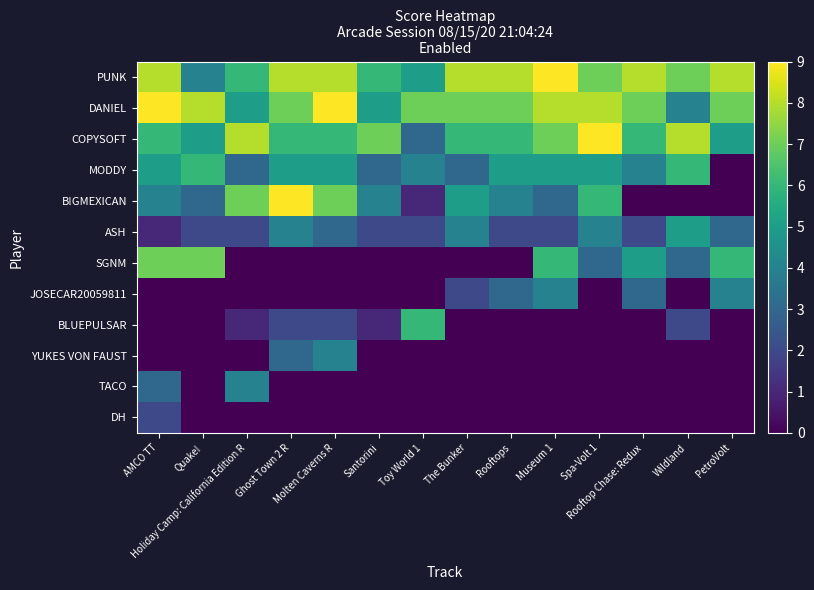

How many data points does each series have?

14